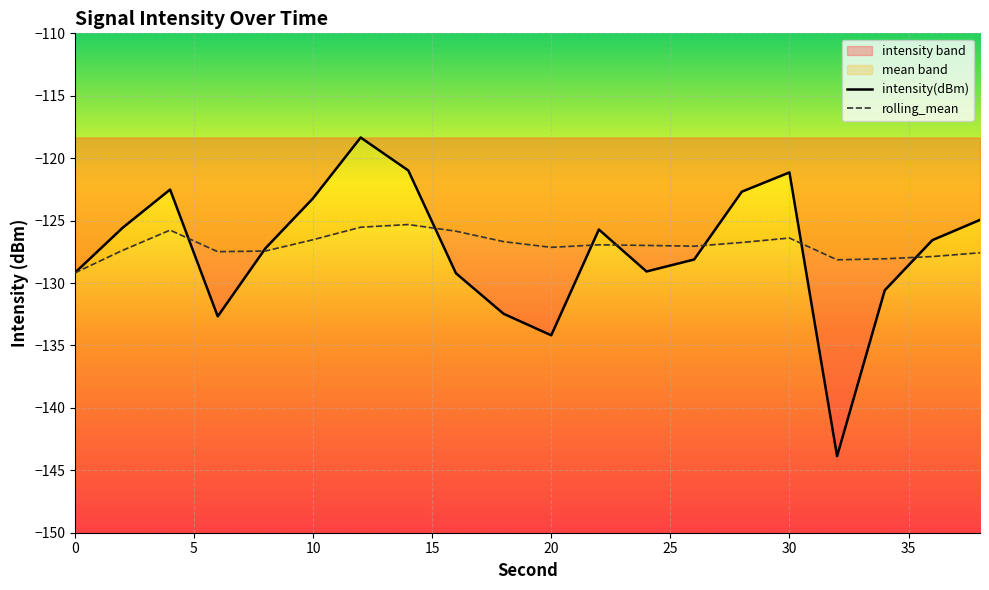

At which label does rolling_mean first exceed -126?

4